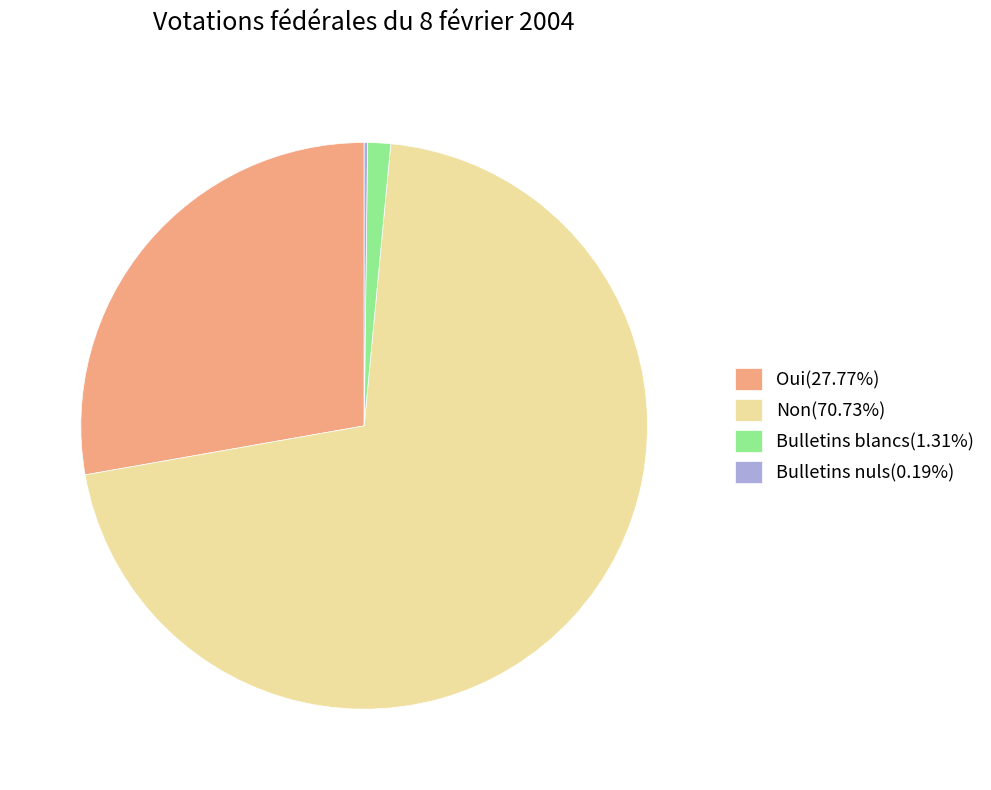

Is Bulletins blancs the majority of the pie?

No